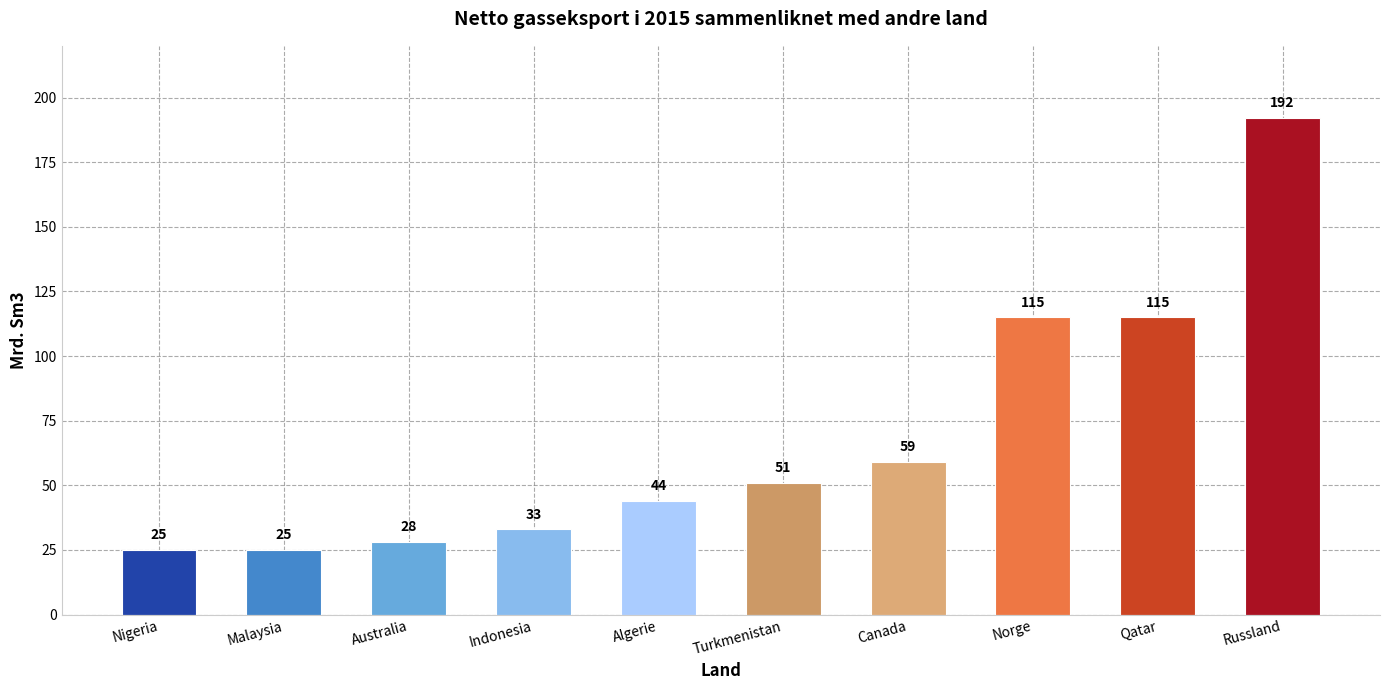

What is the minimum value shown in the chart?

25